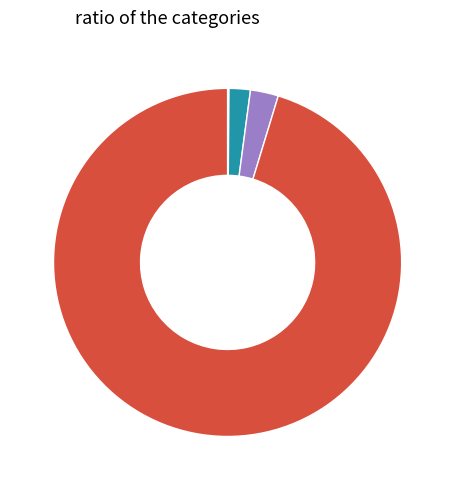

Which slice is the smallest?

Alte venituri din concesiuni si inchirieri